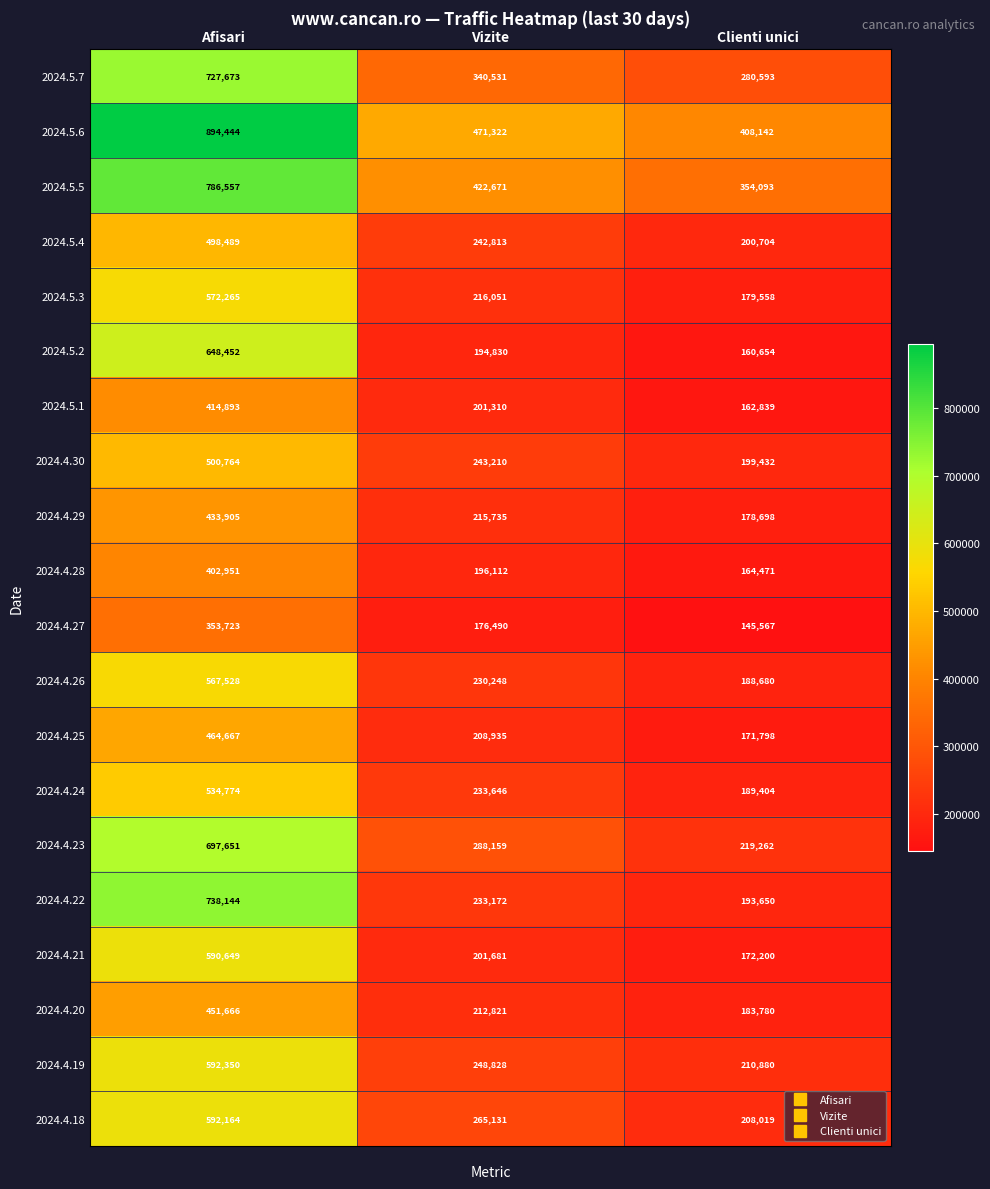

Rank the series by their maximum value, from highest to lowest.

2024.5.6, 2024.5.5, 2024.4.22, 2024.5.7, 2024.4.23, 2024.5.2, 2024.4.19, 2024.4.18, 2024.4.21, 2024.5.3, 2024.4.26, 2024.4.24, 2024.4.30, 2024.5.4, 2024.4.25, 2024.4.20, 2024.4.29, 2024.5.1, 2024.4.28, 2024.4.27